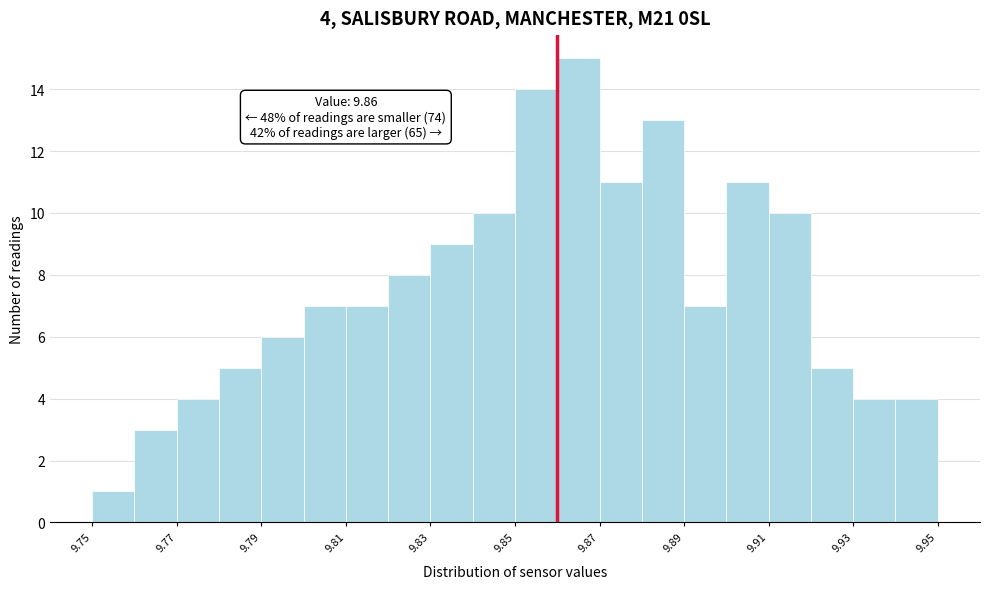

Which range on the x-axis has the tallest bar?

9.86 to 9.87